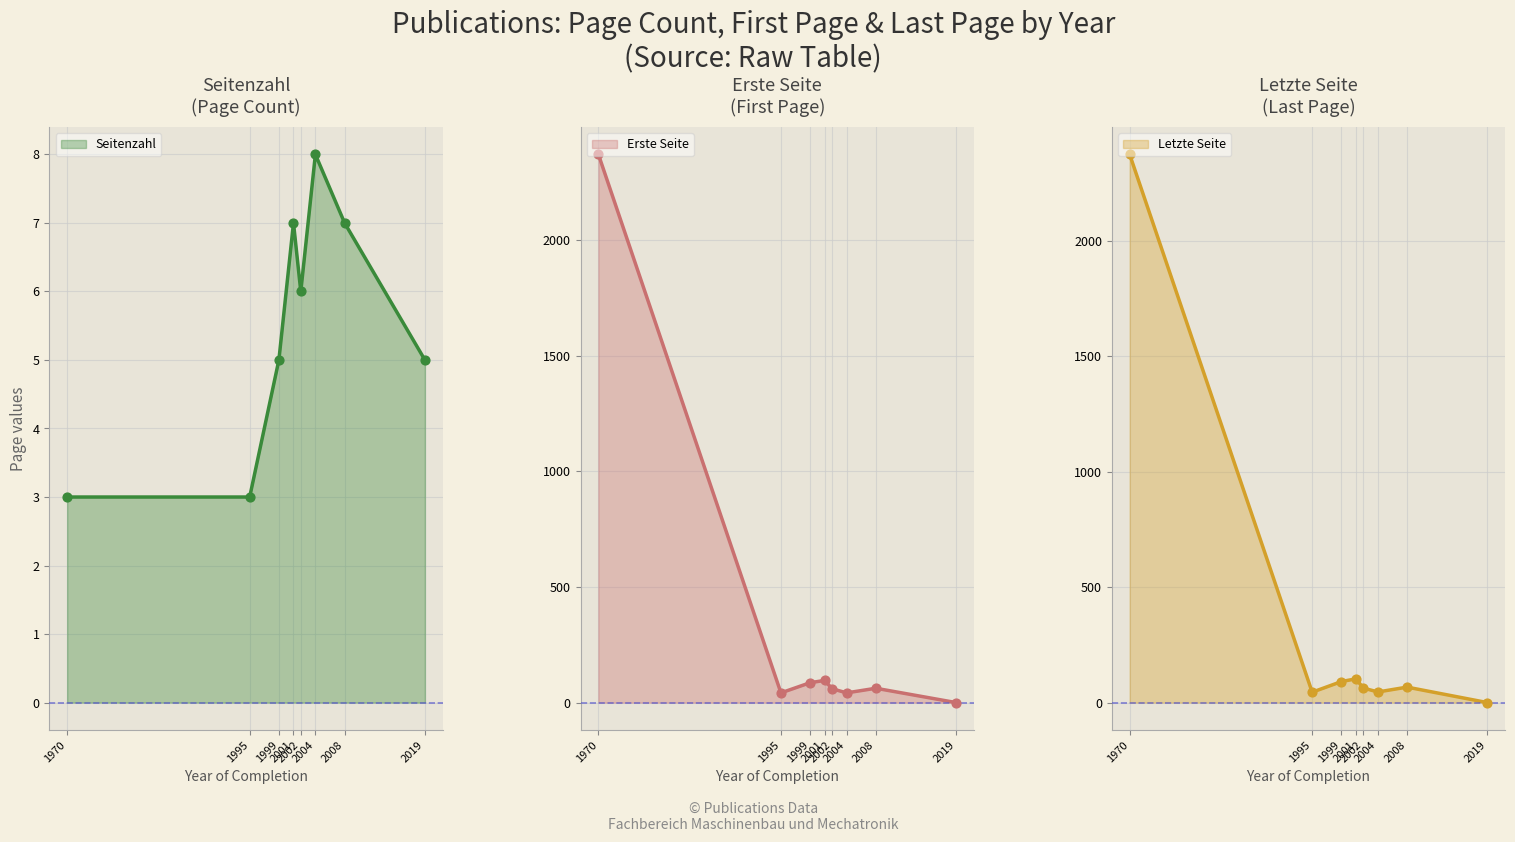

Which series has the largest Y range (max minus min)?

Letzte Seite